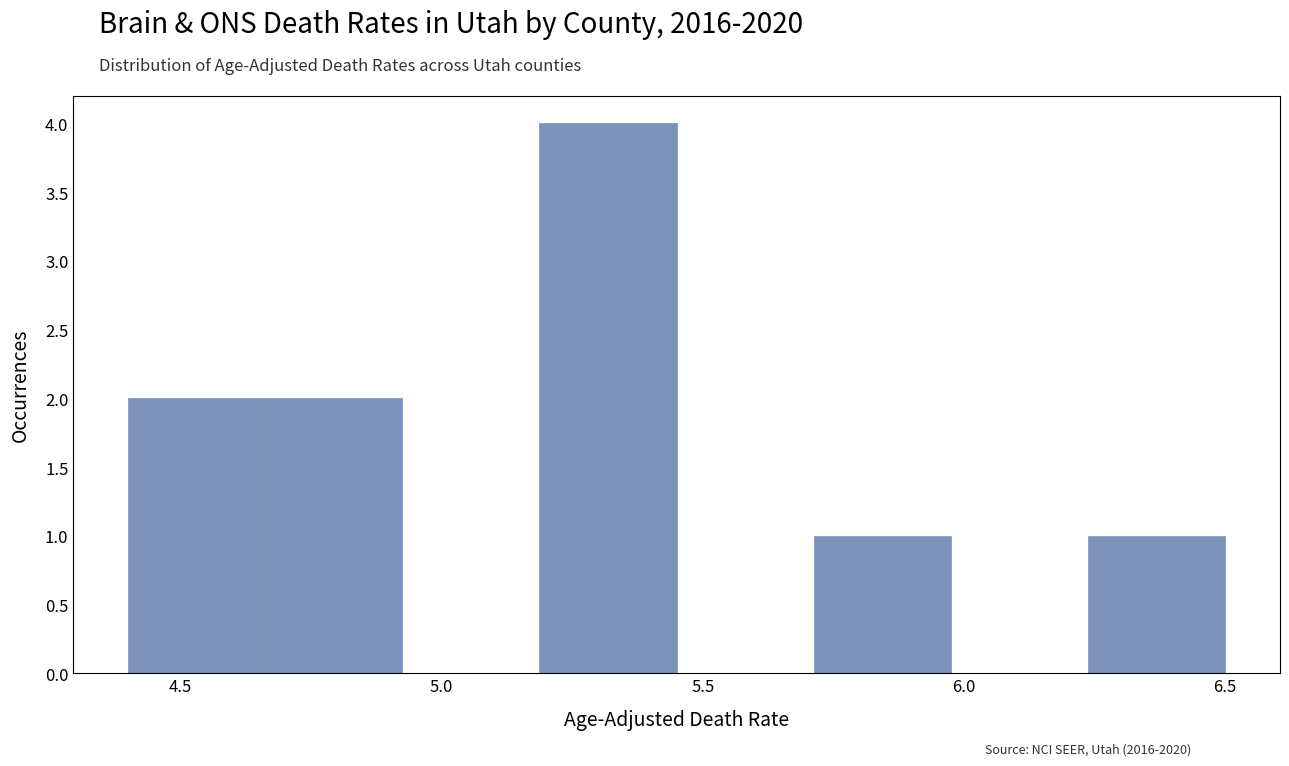

Which range on the x-axis has the tallest bar?

5.20 to 5.45